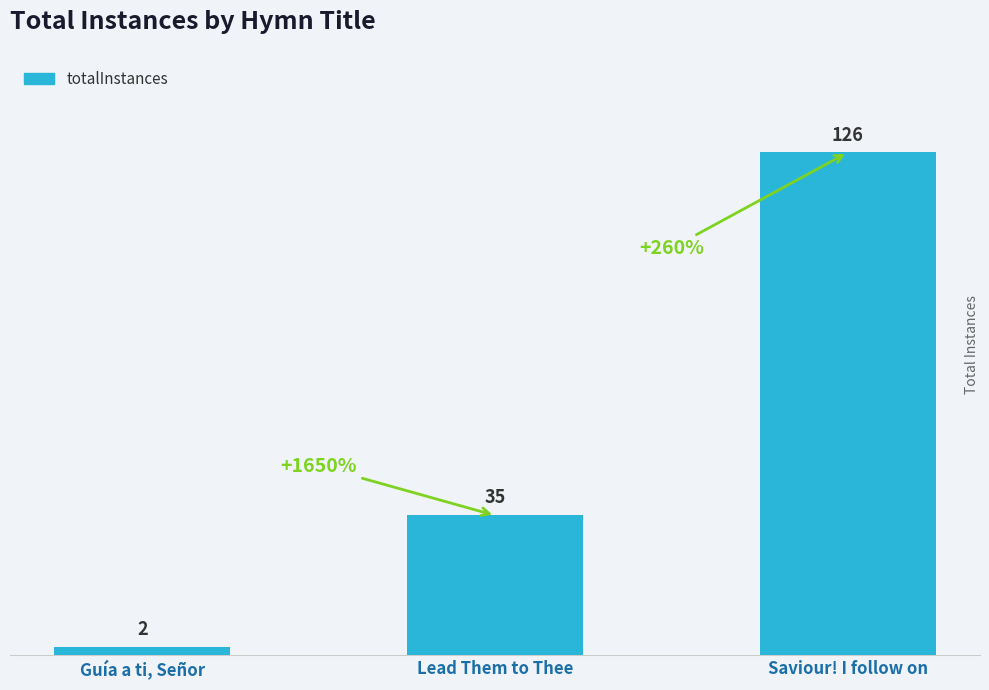

What is the greatest value displayed?

126